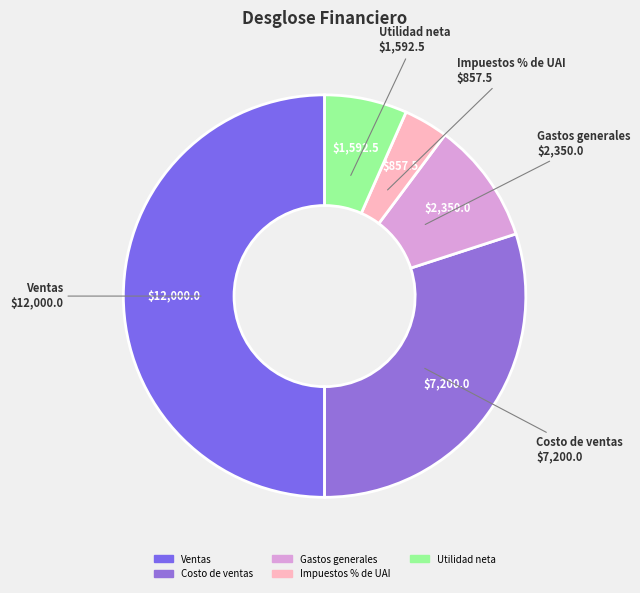

Which has a higher value, Utilidad neta or Ventas?

Ventas